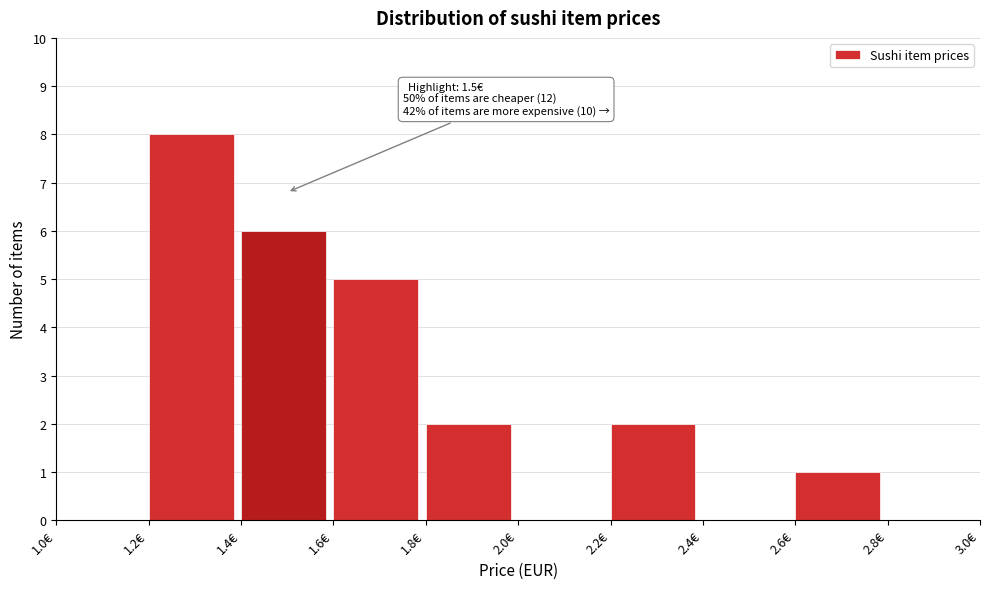

Which range on the x-axis has the tallest bar?

1.2 to 1.4